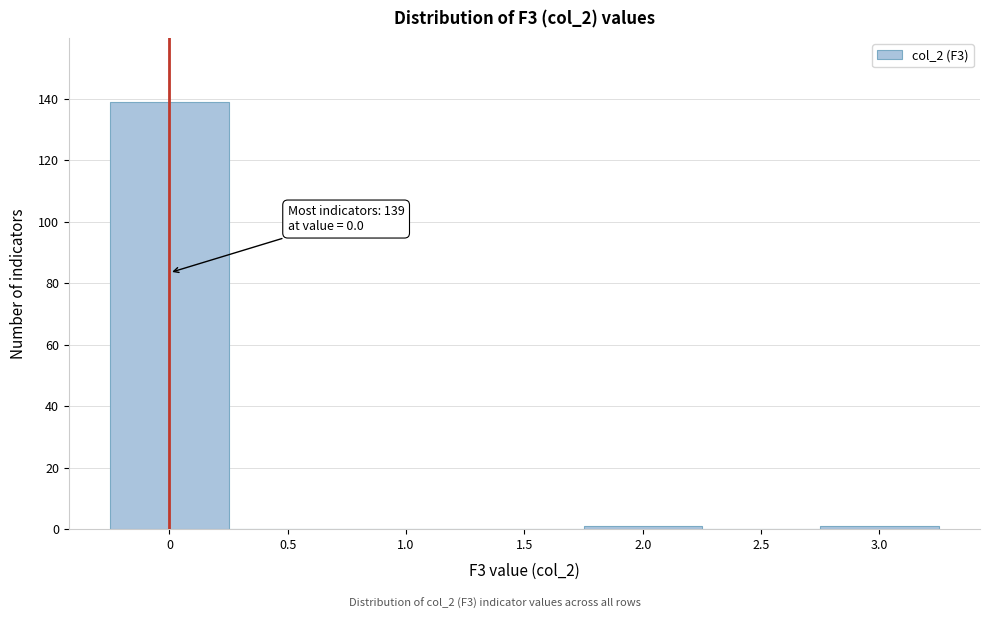

Which range on the x-axis has the tallest bar?

-0.25 to 0.25